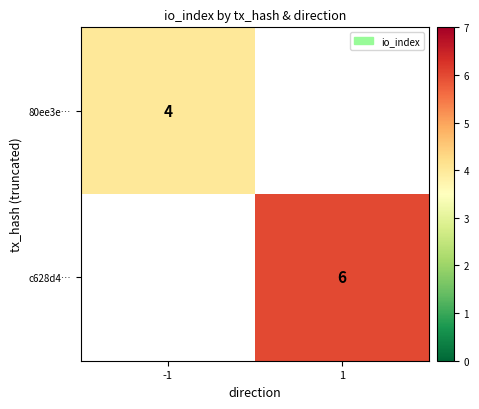

Is the value of 80ee3e… at -1 greater than the value of c628d4… at 1?

No